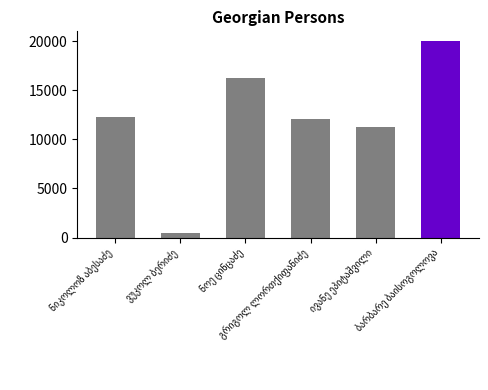

Where does the data first go above 12230?

ნოე ცინცაძე